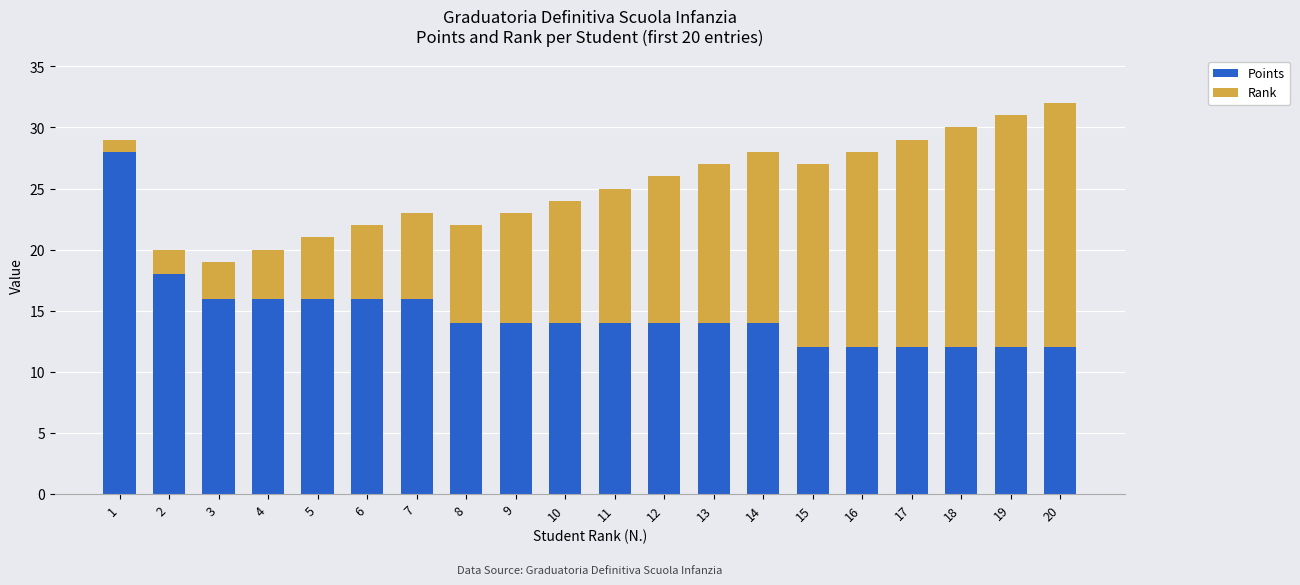

Is it true that Points equals 12 at 17?

True